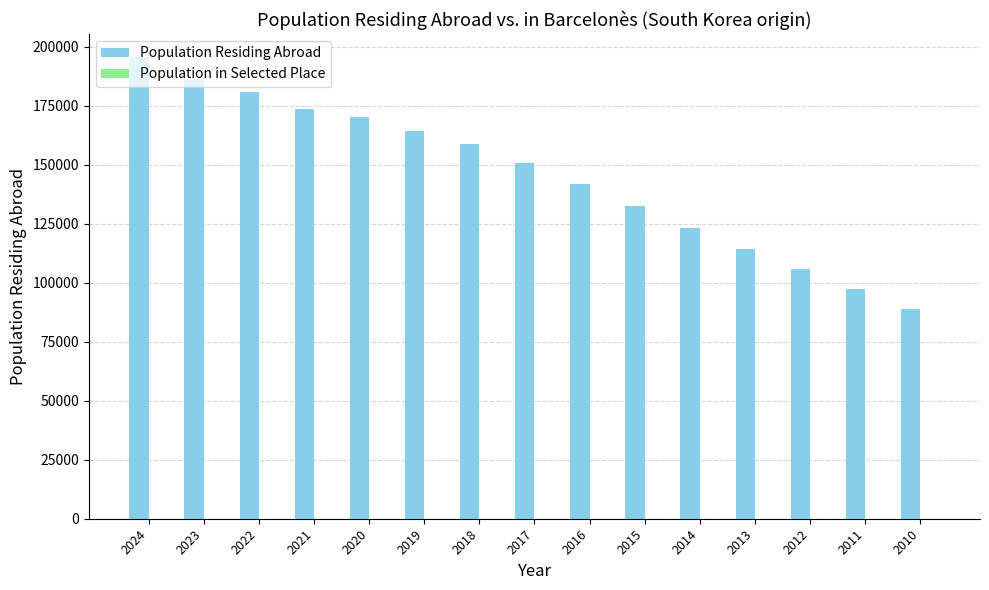

True or false: Population Residing Abroad has a value of 164119 at 2019.

True